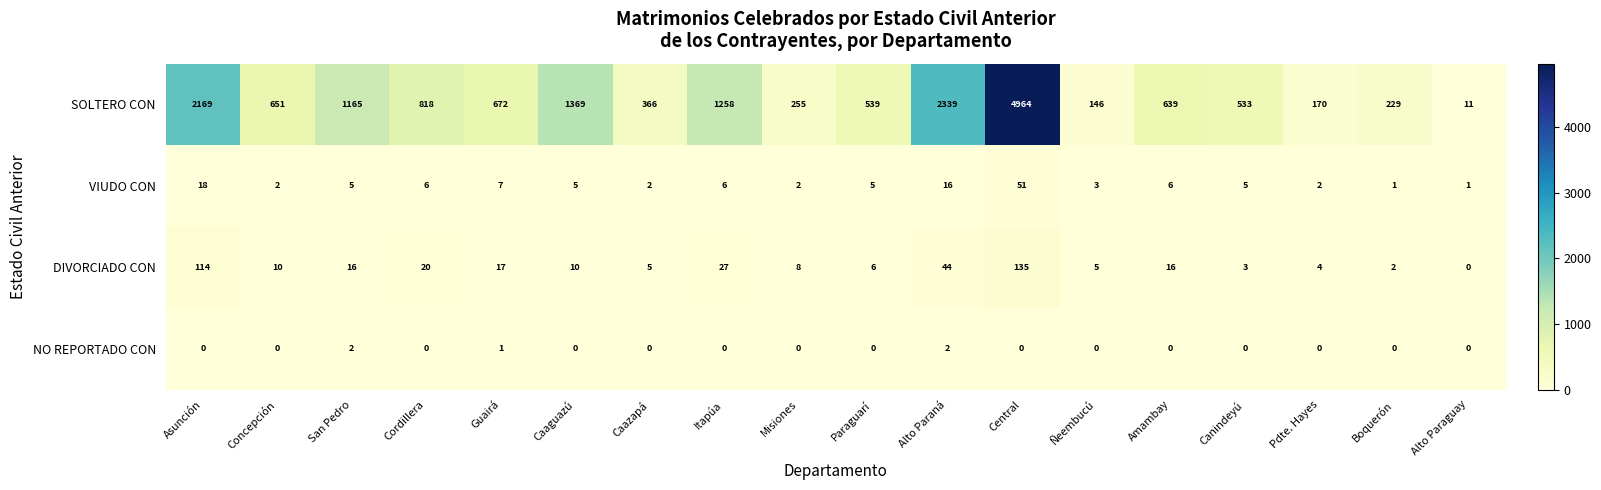

What is the greatest value displayed?

4964